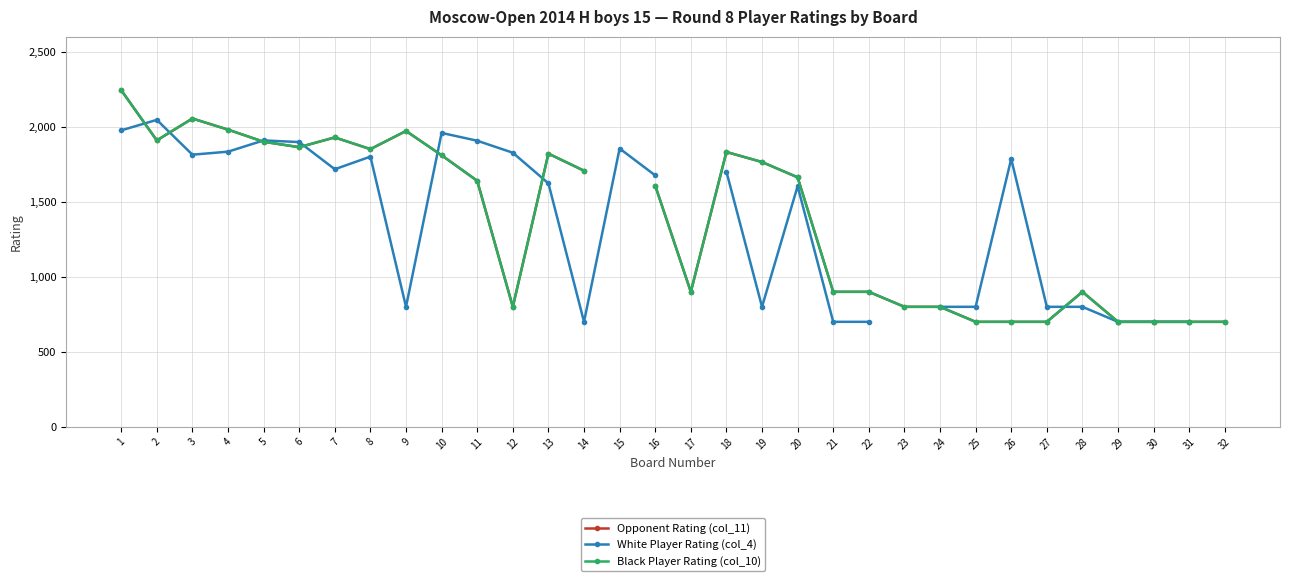

How many distinct data groups are displayed?

3